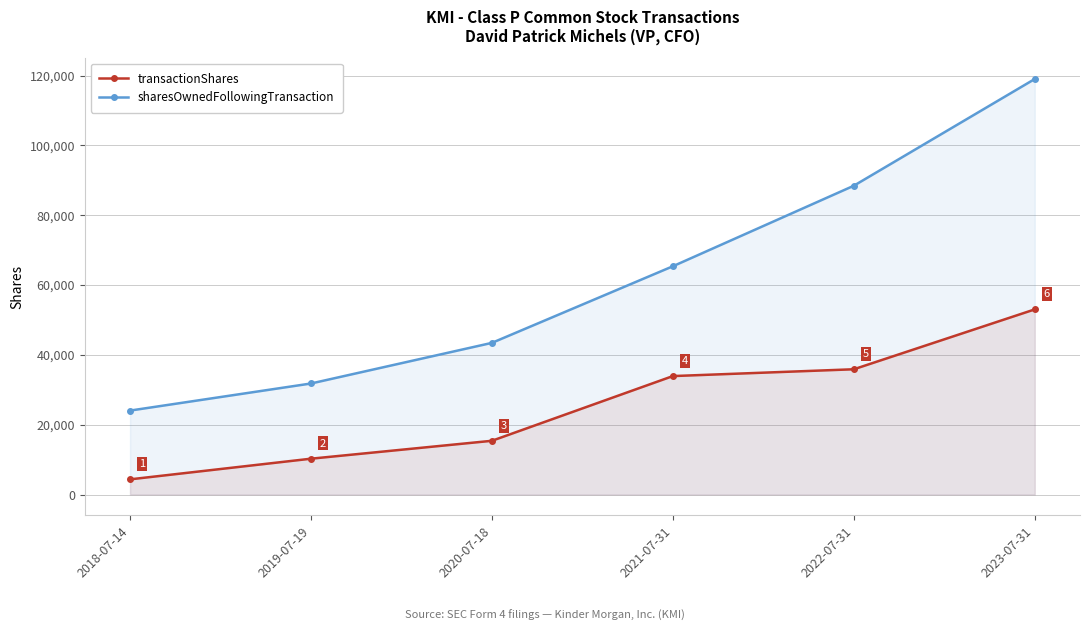

Which category has the lowest value in the transactionShares series?

2018-07-14